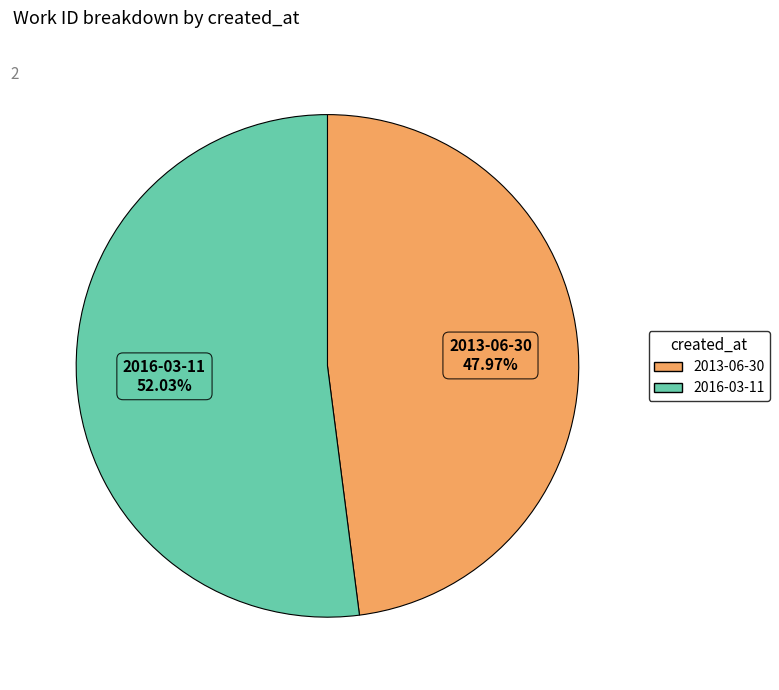

To the nearest percent, what is the difference between the largest and smallest slice percentages?

4%